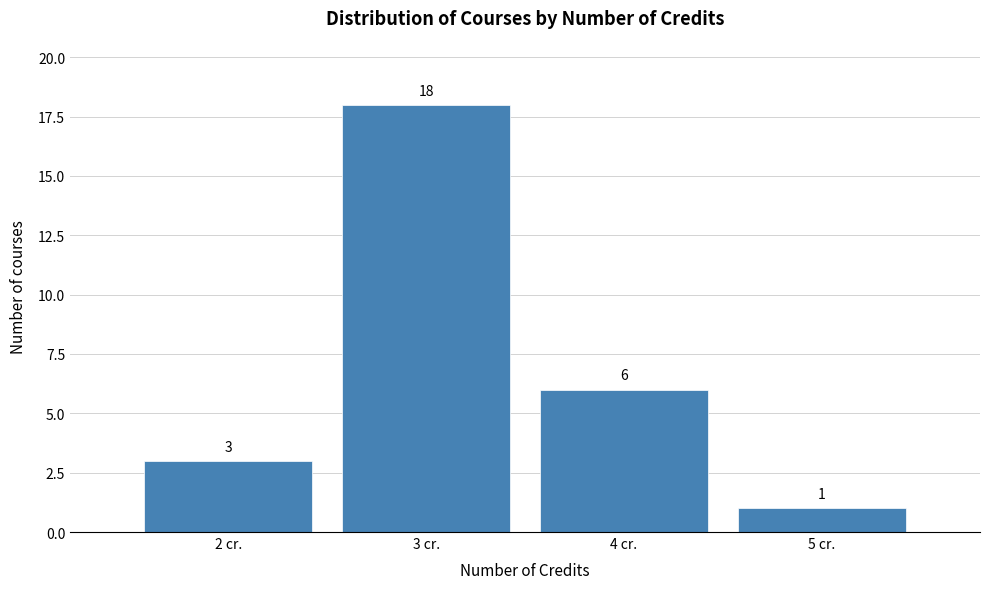

Which range on the x-axis has the tallest bar?

2.5 to 3.5